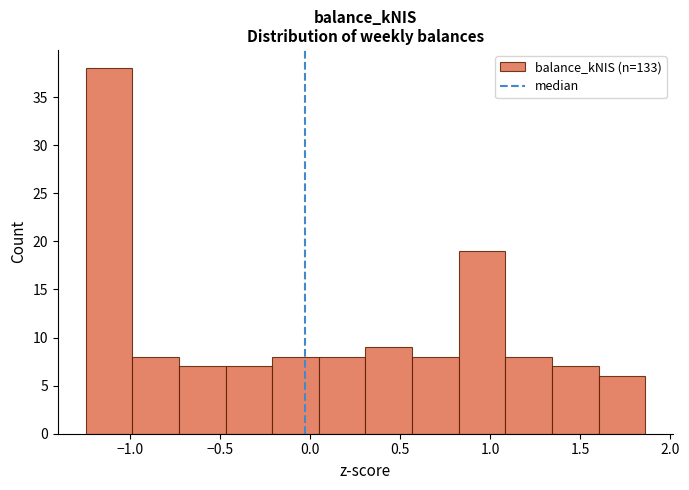

How tall is the bar that spans 0.30 to 0.55 on the x-axis? Neither the bar edges nor the heights are printed on the chart, so give them approximately, as read against the axes.

9